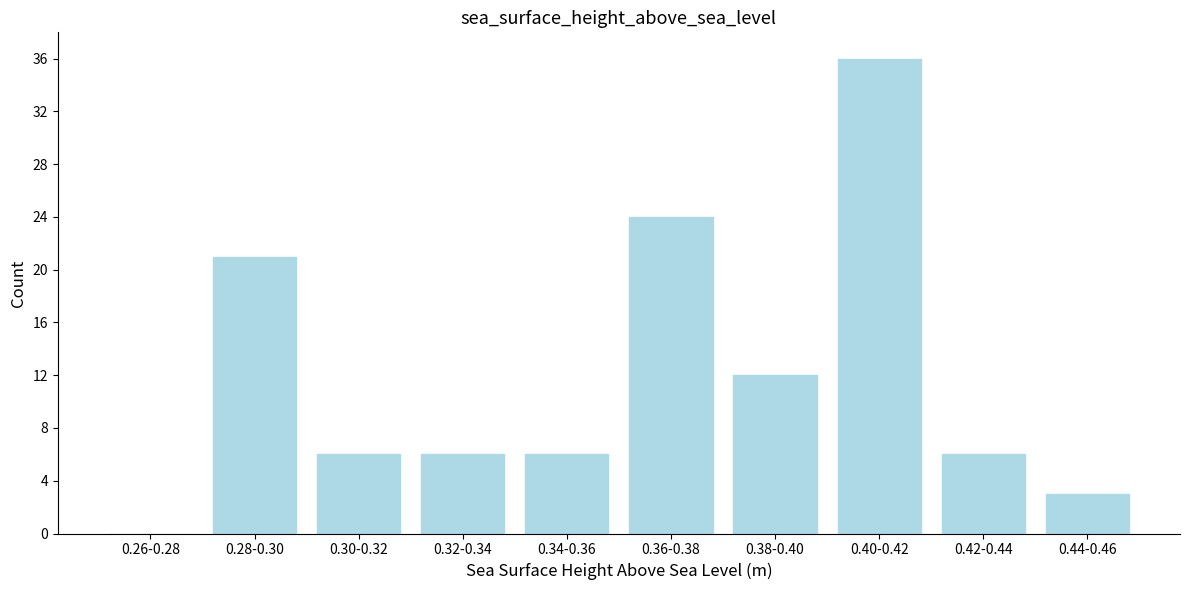

Reading left to right, what are all the values shown in this chart?

0.26-0.28=0	0.28-0.30=21	0.30-0.32=6	0.32-0.34=6	0.34-0.36=6	0.36-0.38=24	0.38-0.40=12	0.40-0.42=36	0.42-0.44=6	0.44-0.46=3